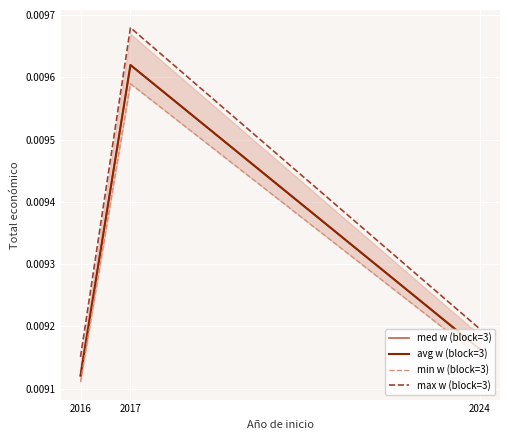

How many lines are shown in the chart?

4